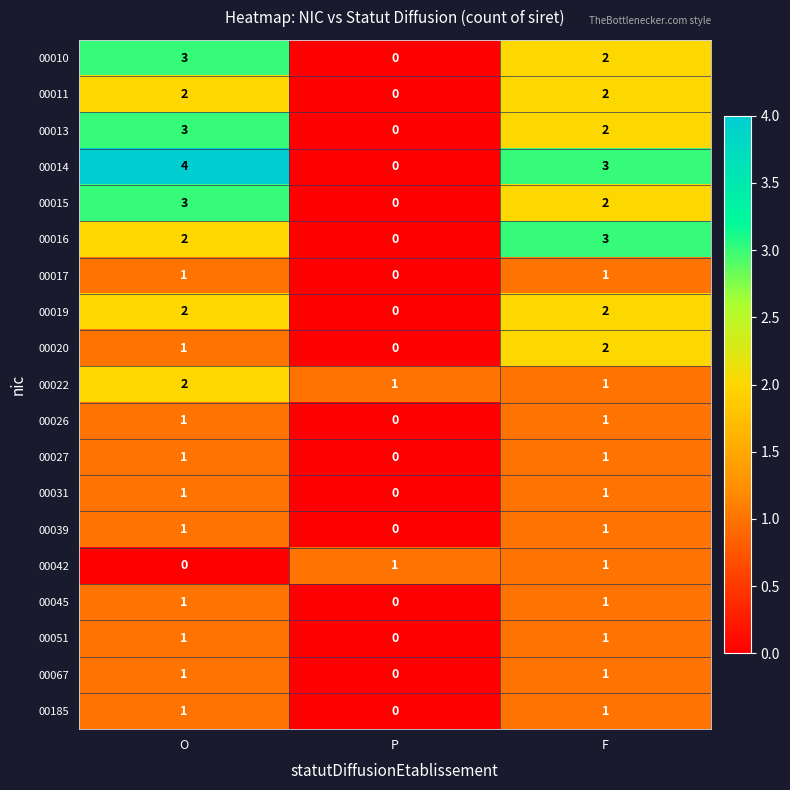

What is the total value across all series at P?

2